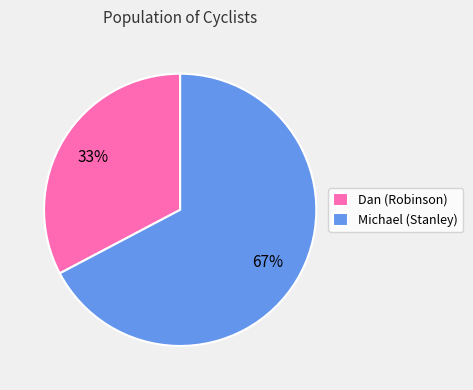

Between Michael (Stanley) and Dan (Robinson), which is larger?

Michael (Stanley)